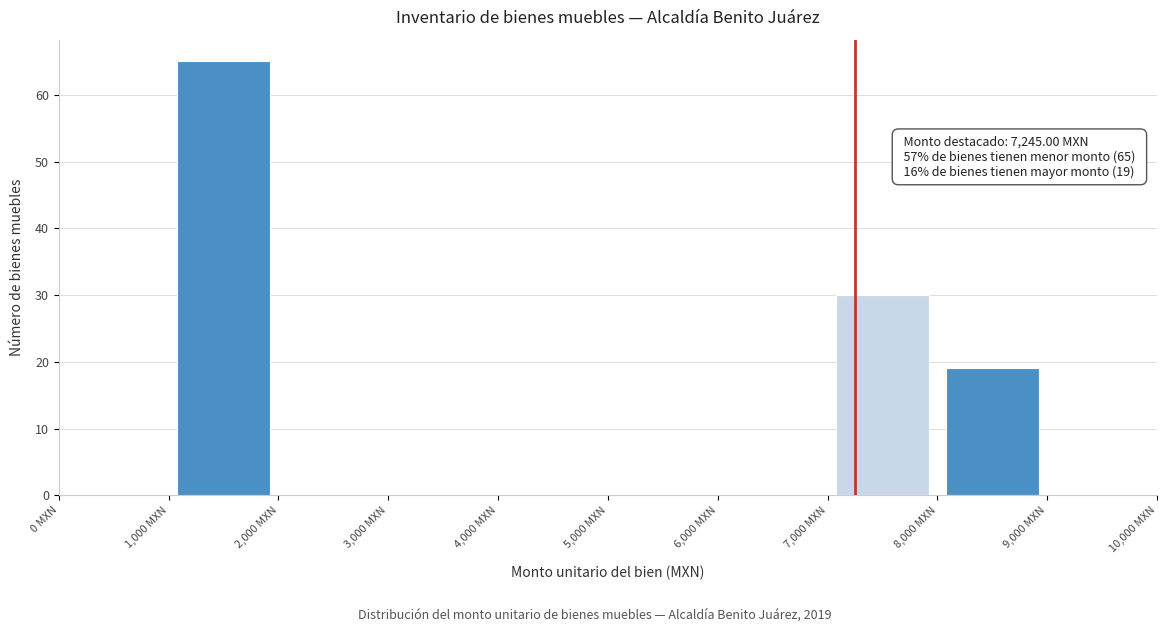

Which range on the x-axis has the tallest bar?

1000 to 2000